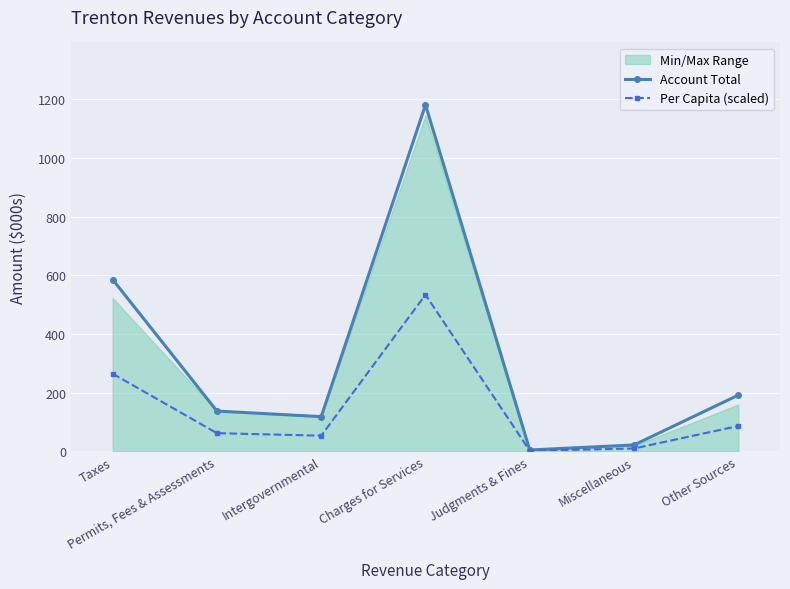

How many data points does each series have?

7